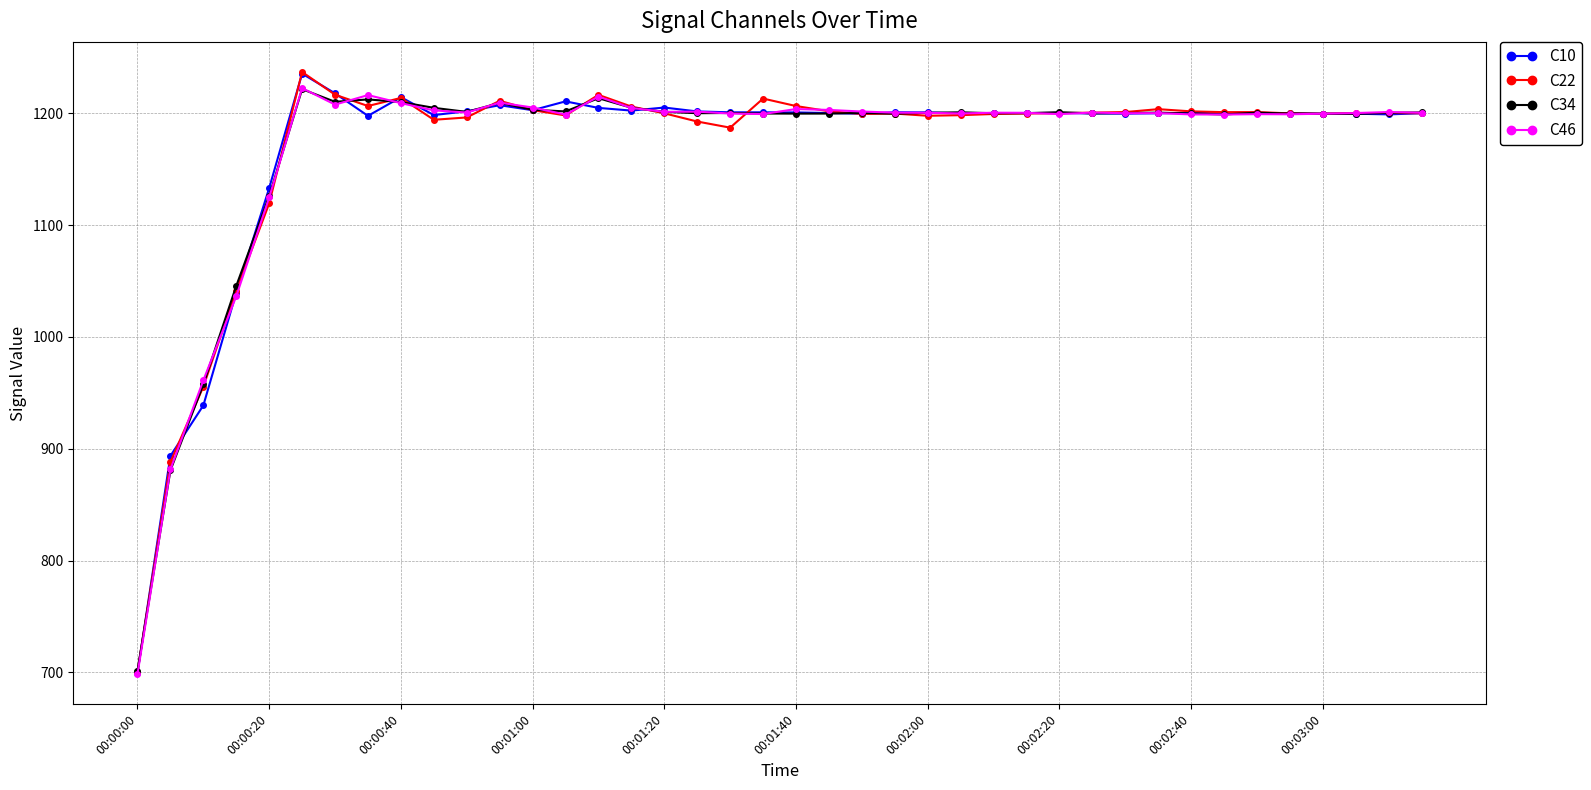

True or false: C34 has more than 0 interior local peaks.

True